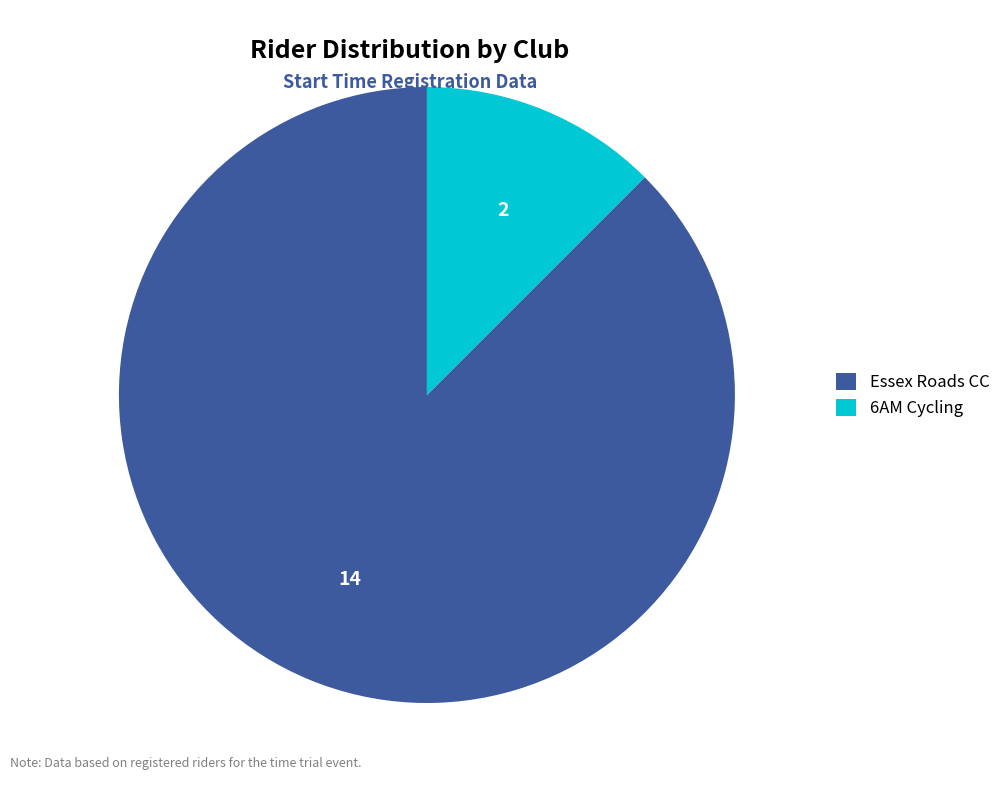

What is the majority slice?

Essex Roads CC